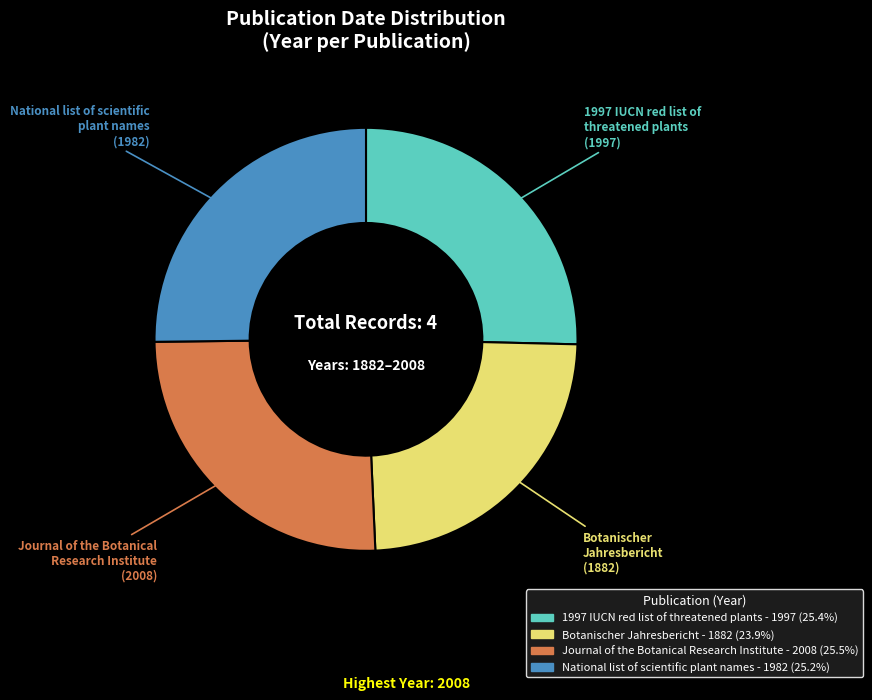

Does any single category account for the majority?

No